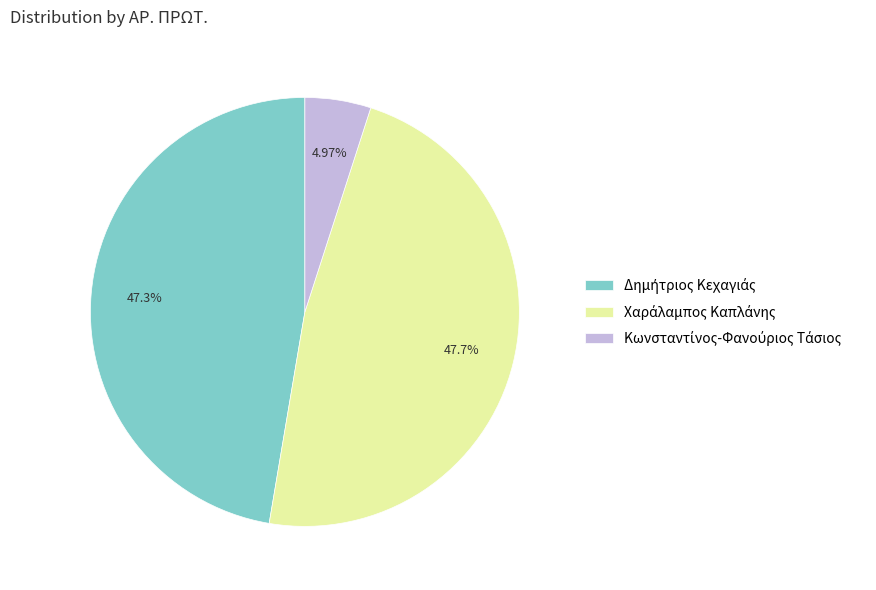

Is there any slice that represents more than half of the pie?

No